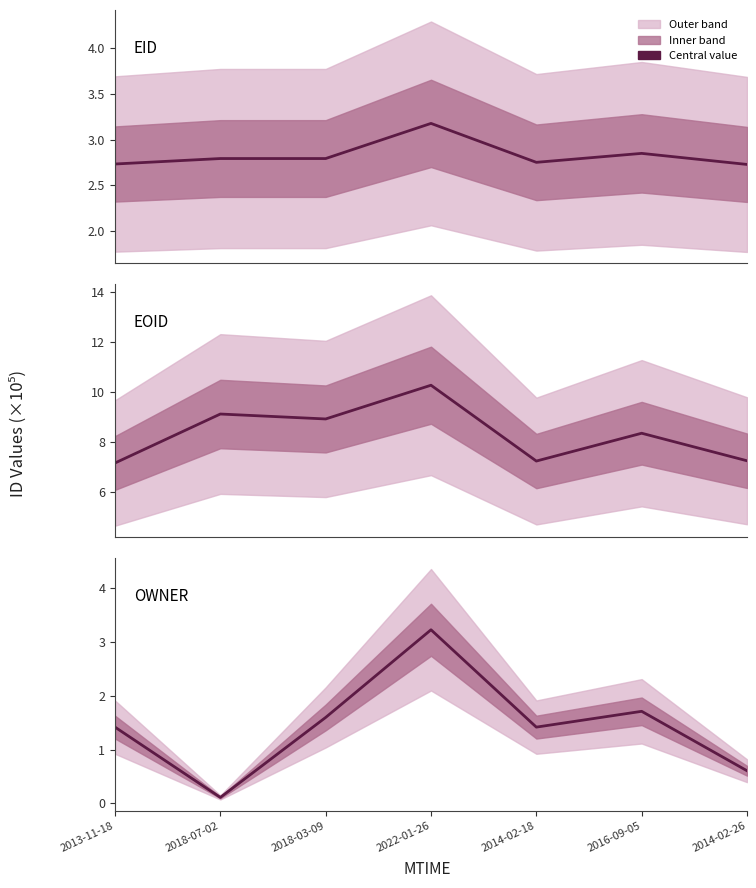

Which series has the largest range (max minus min)?

OWNER